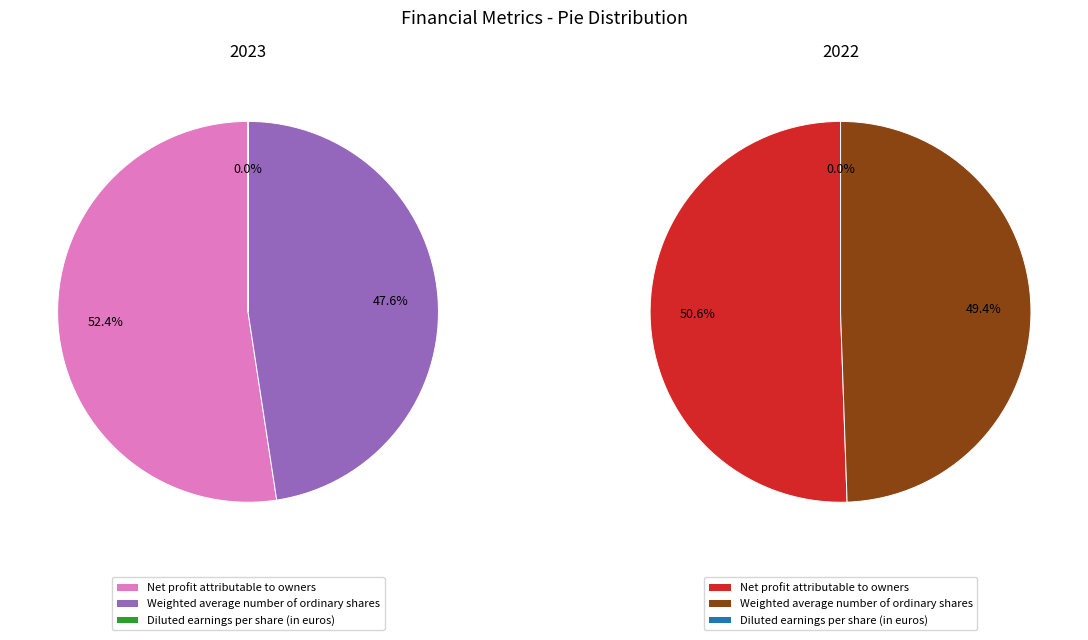

To the nearest percent, what portion does Net profit attributable to owners represent?

51%